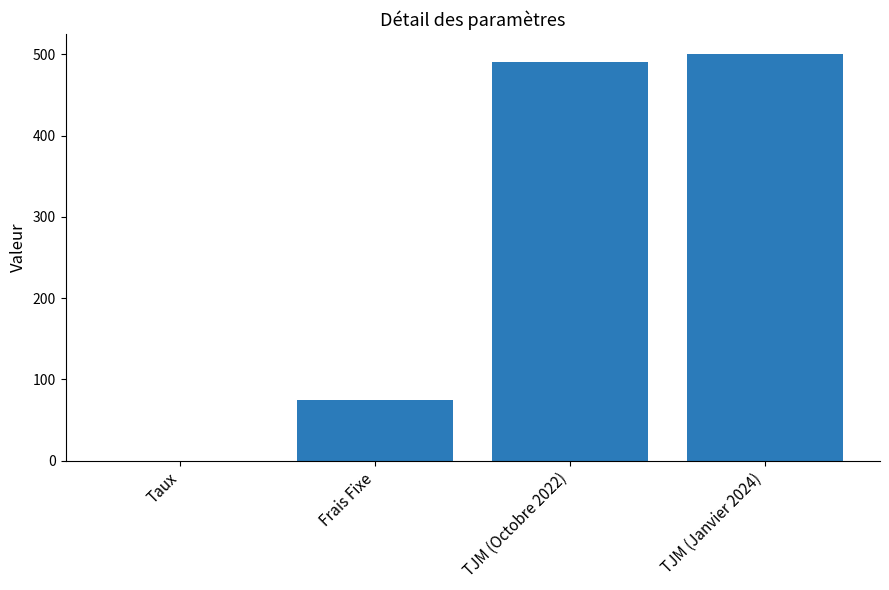

Is it true that the value at TJM (Octobre 2022) is 490.0?

True